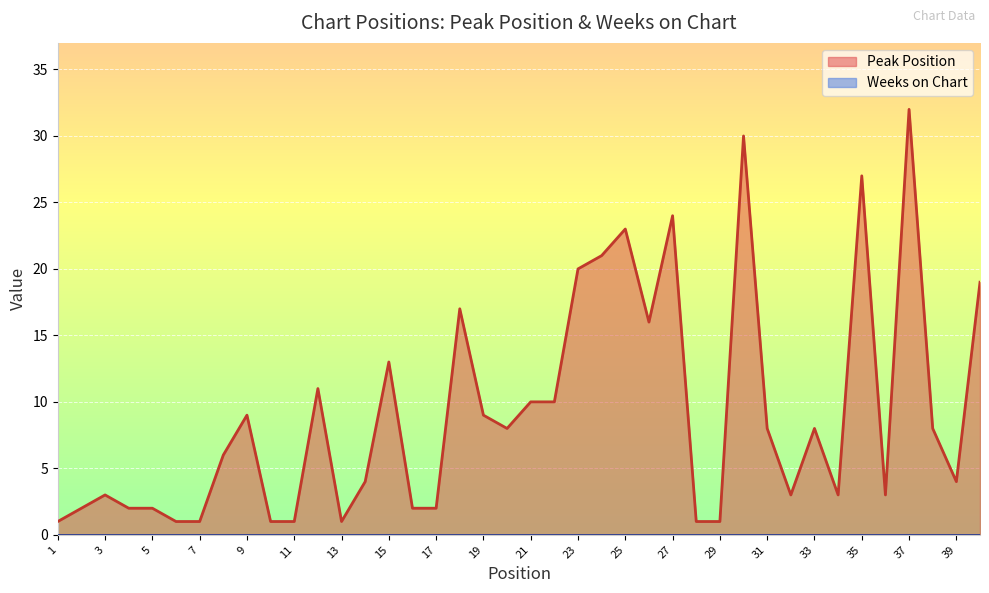

List the labels in order of value, largest first.

37, 30, 35, 27, 25, 24, 23, 40, 18, 26, 15, 12, 21, 22, 9, 19, 20, 31, 33, 38, 8, 14, 39, 3, 32, 34, 36, 2, 4, 5, 16, 17, 1, 6, 7, 10, 11, 13, 28, 29